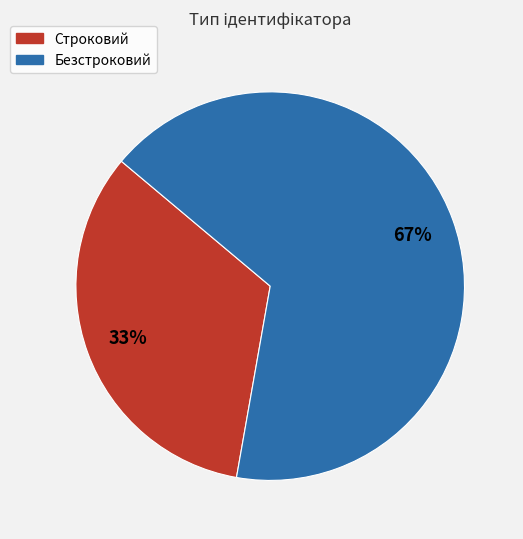

Which slice represents more than half of the pie?

Безстроковий